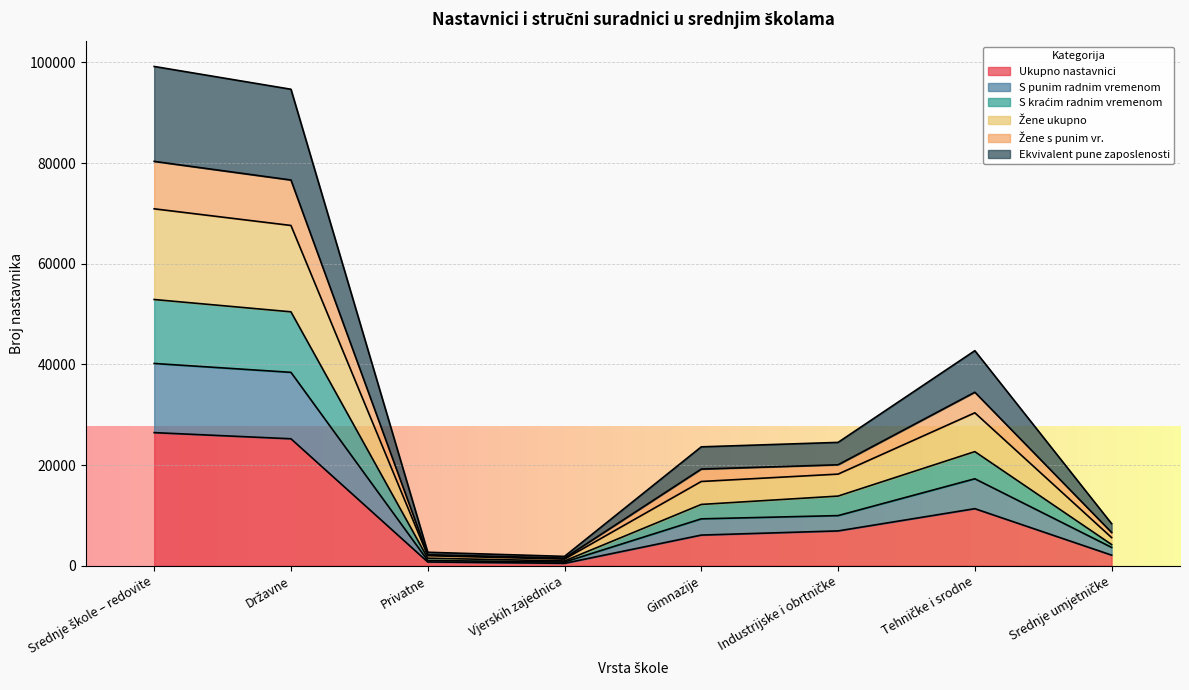

True or false: S kraćim radnim vremenom and S punim radnim vremenom intersect in this chart.

False